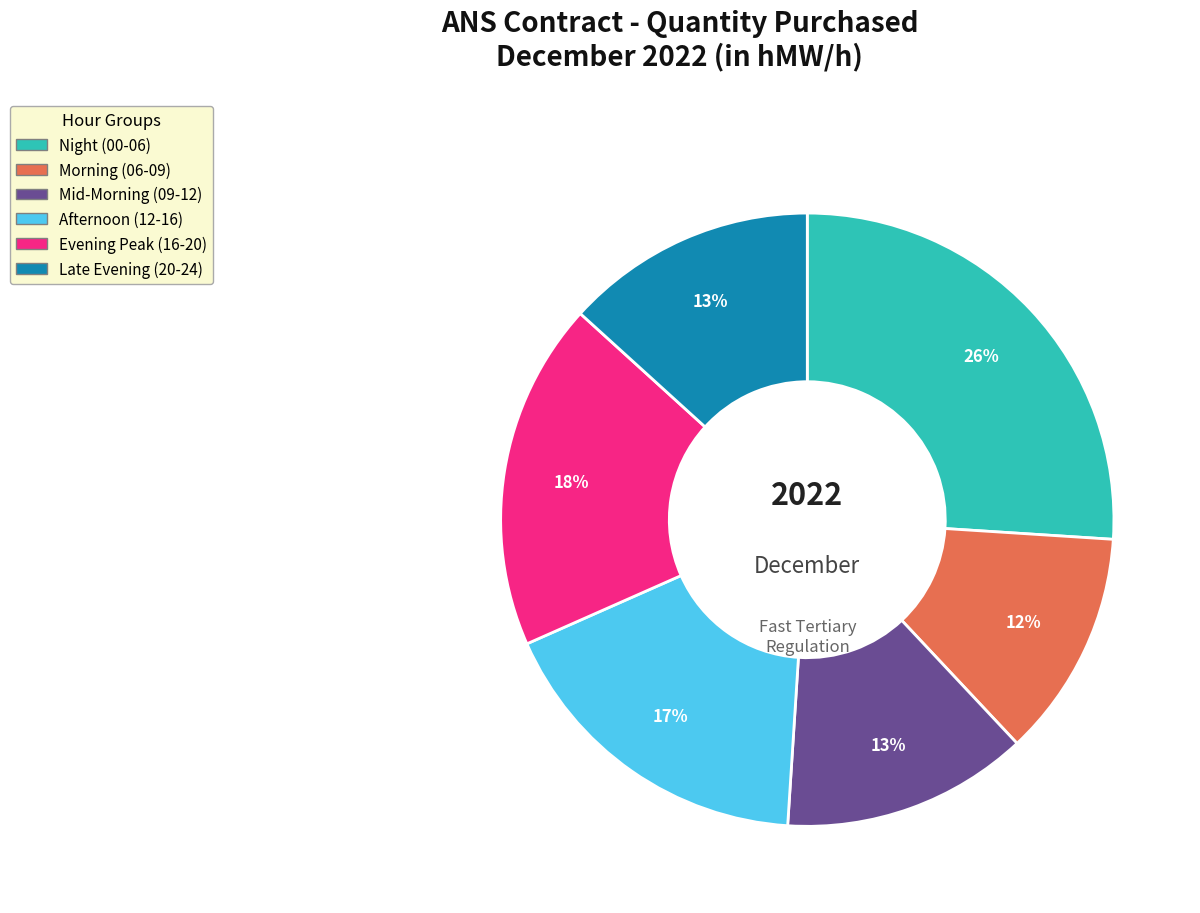

Is there a majority slice in this chart?

No